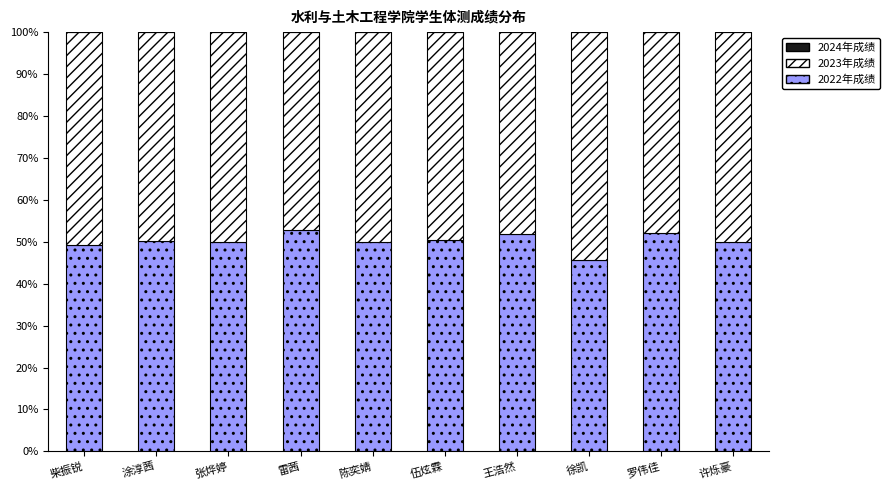

What is the total value across all series at 罗伟佳?

100.0